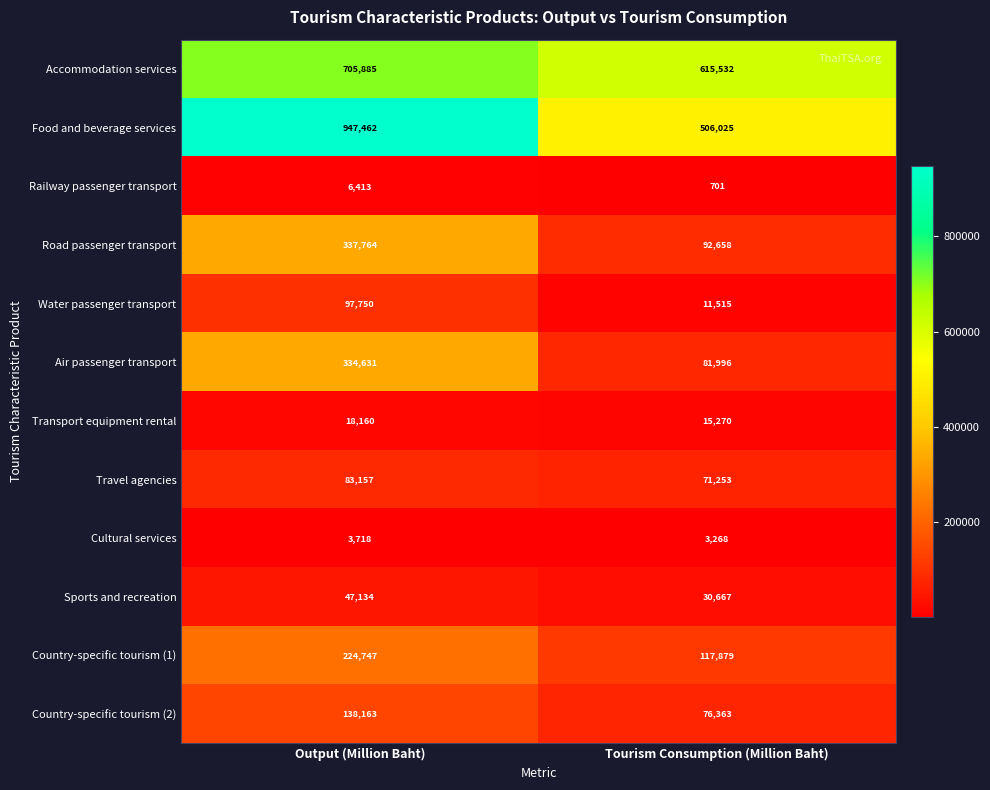

Read the Road passenger transport value at Output (Million Baht).

337764